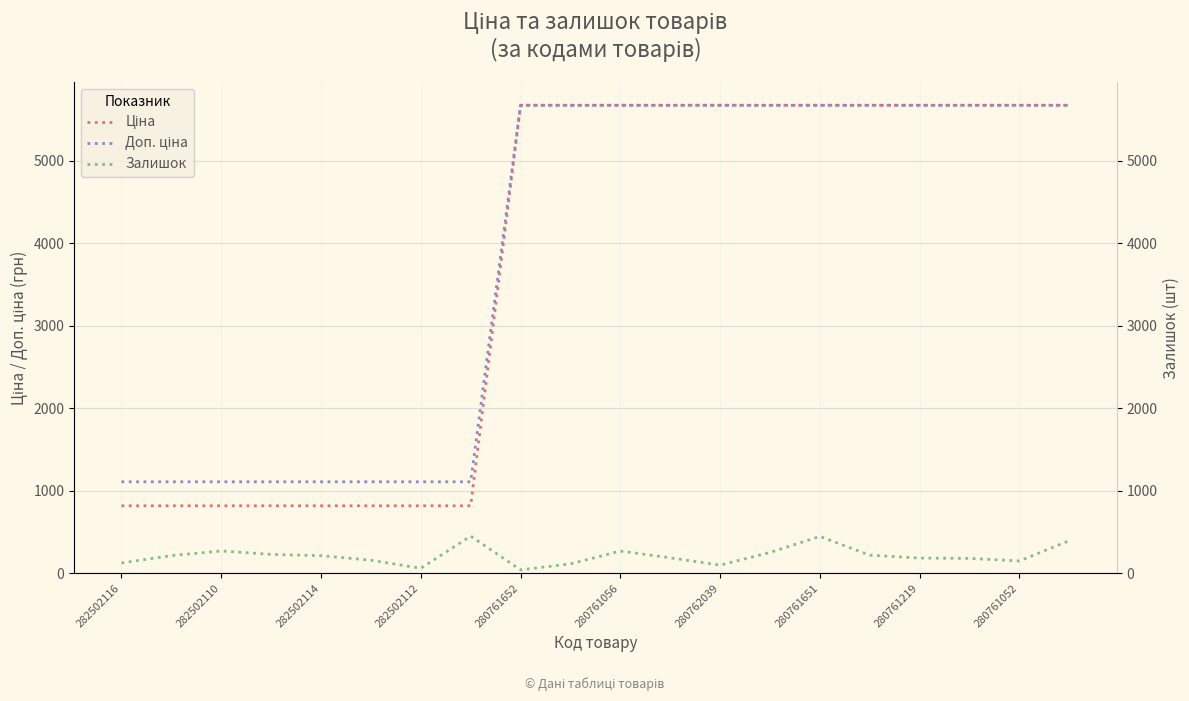

True or false: Ціна and Залишок intersect in this chart.

False